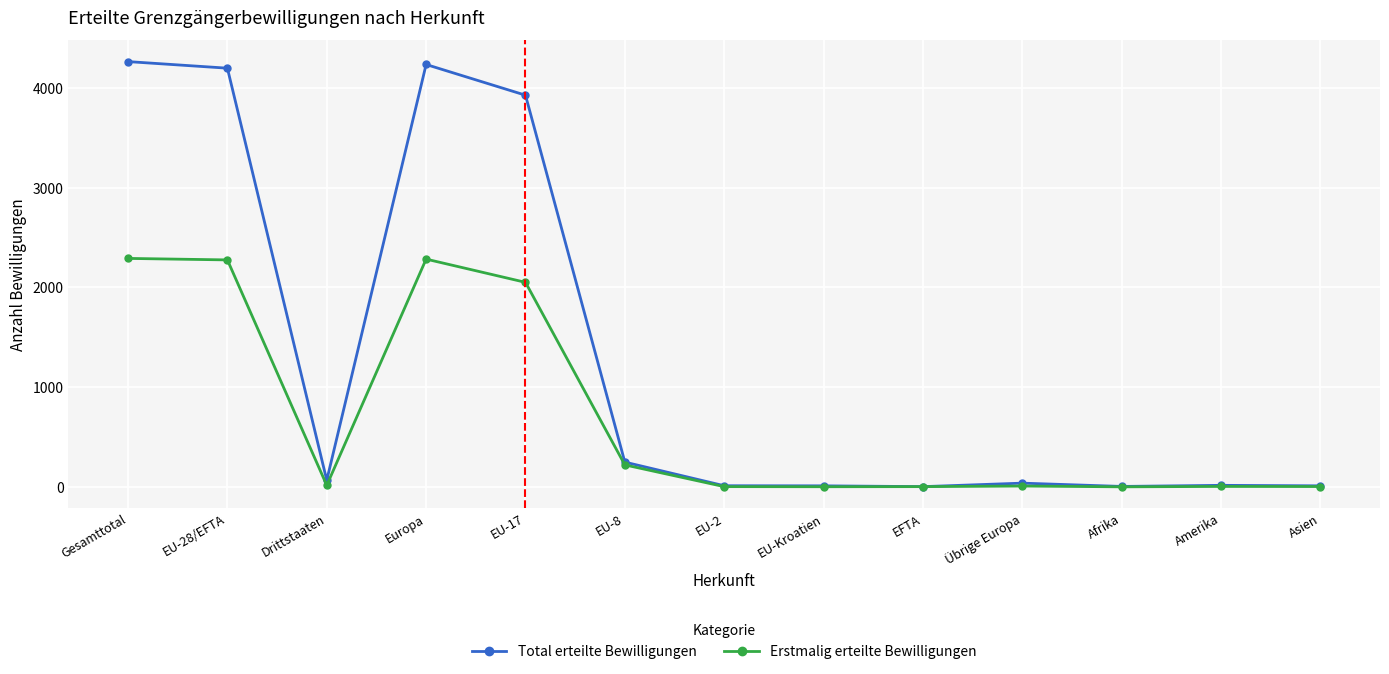

What is the label of the 1st point from the right?

Asien